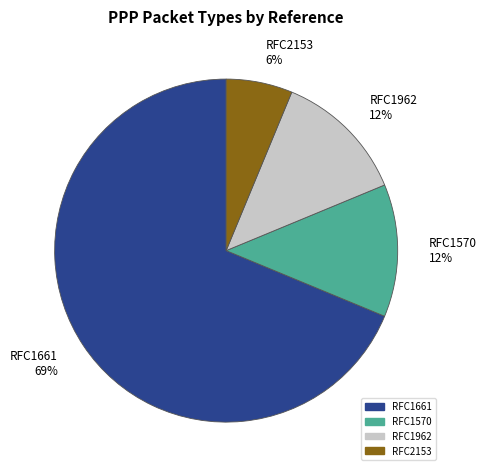

Do RFC1962 and RFC1570 together represent more than half of the pie?

No